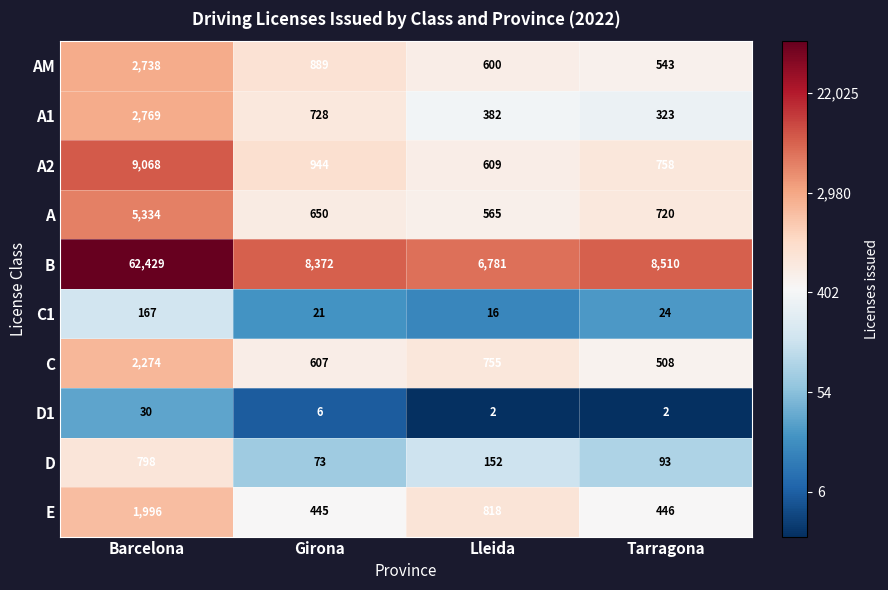

Which category has the highest value in the AM series?

Barcelona